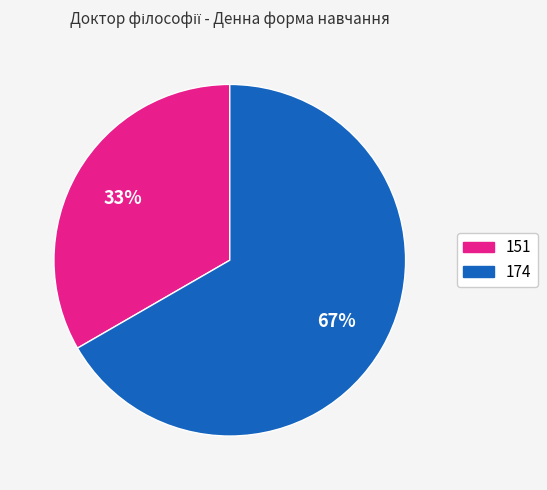

What is the ratio of the value at 151 to the value at 174?

0.5